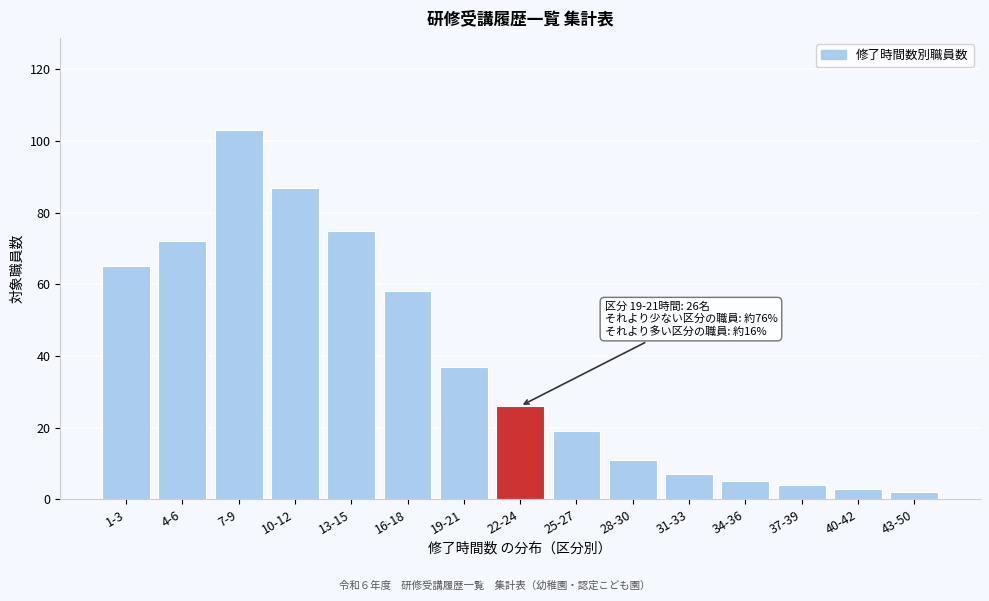

Reading left to right, what are all the values shown in this chart?

1-3=65	4-6=72	7-9=103	10-12=87	13-15=75	16-18=58	19-21=37	22-24=26	25-27=19	28-30=11	31-33=7	34-36=5	37-39=4	40-42=3	43-50=2